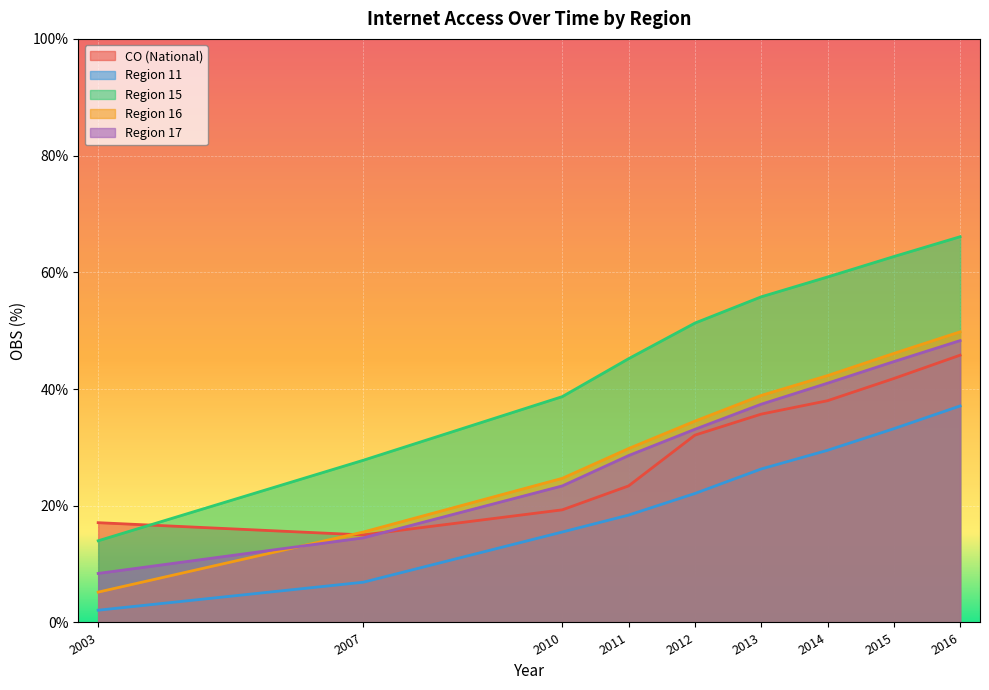

Which category has the highest value in the CO (National) series?

2016